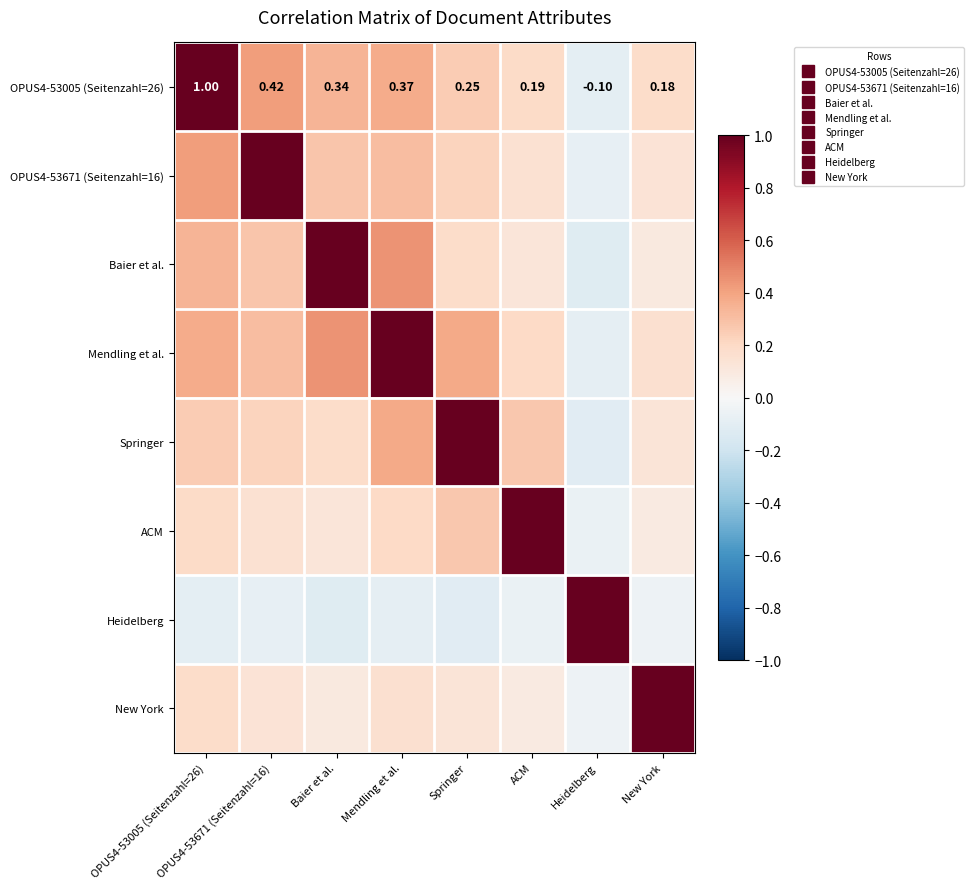

How many categories are shown in the chart?

8